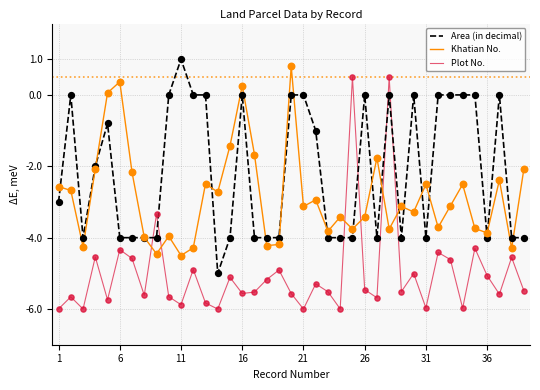

Which series has the largest range (max minus min)?

Plot No.